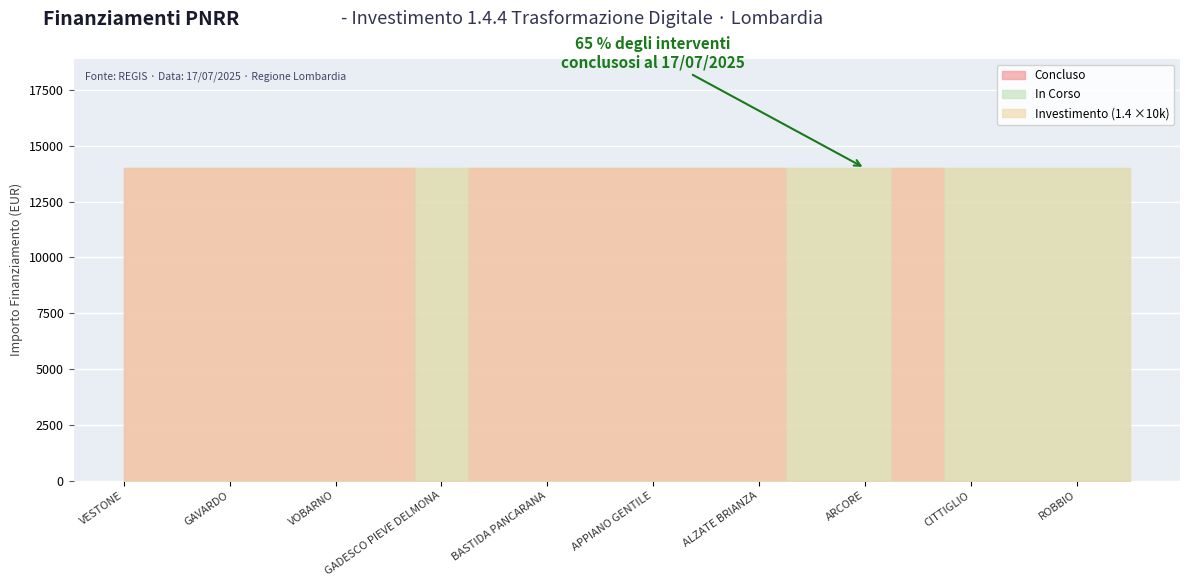

The INVESTIMENTO series shows 2.1 at VOBARNO. True or false?

False